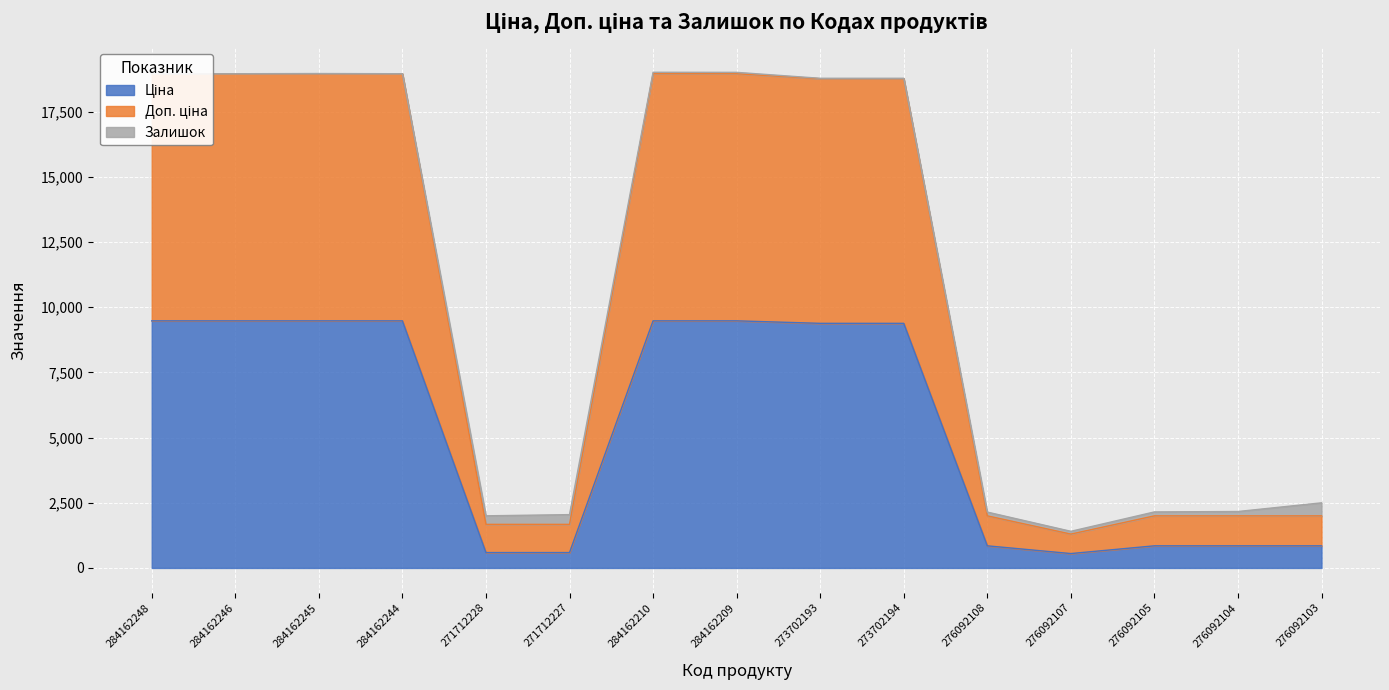

Is it true that Ціна equals 9384.0 at 273702193?

True